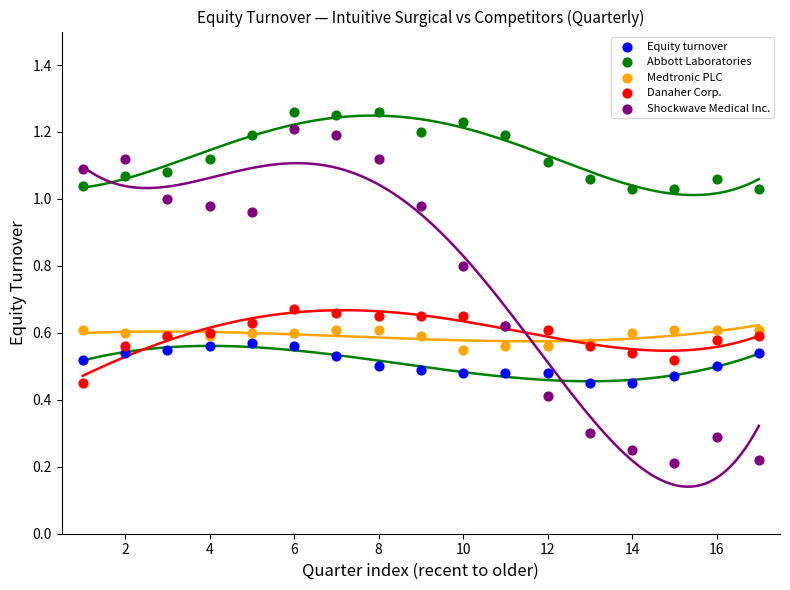

Which series has the largest Y range (max minus min)?

Shockwave Medical Inc.